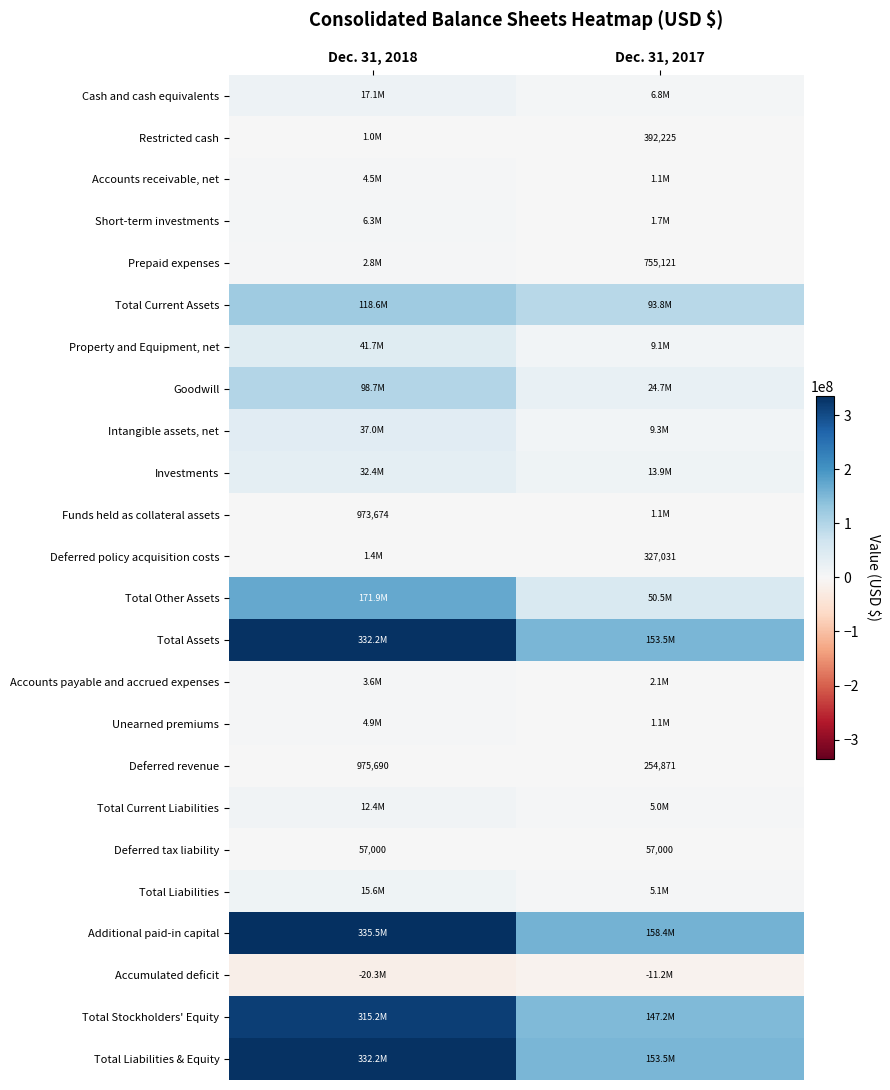

Between Dec. 31, 2018 and Dec. 31, 2017, which is larger?

Dec. 31, 2018